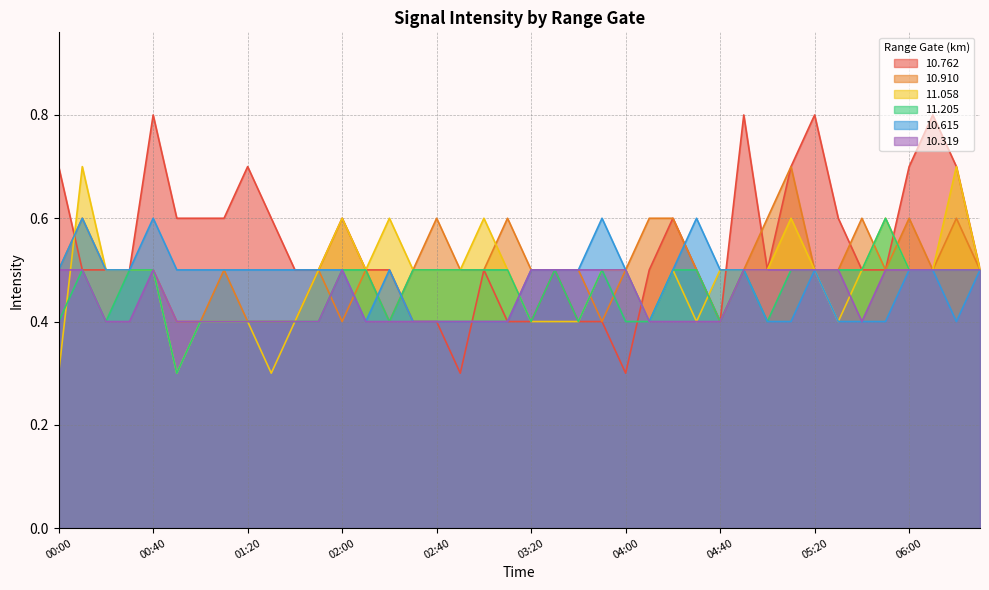

At which category is the sum across all series the highest?

00:10